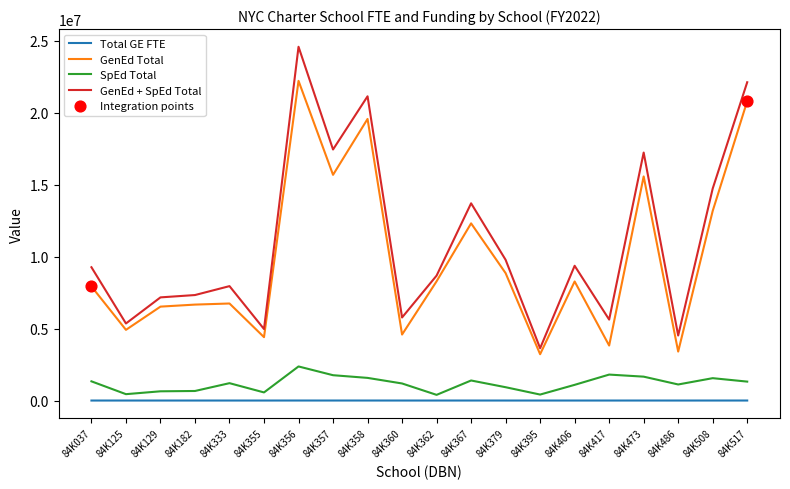

Which series has the widest spread of values?

GenEd + SpEd Total